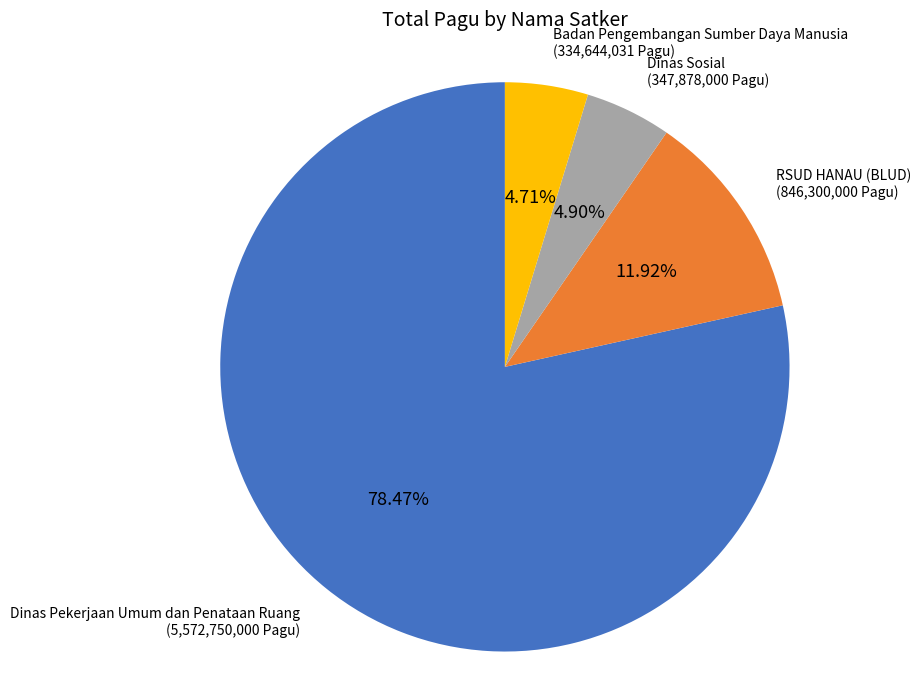

Count the number of slices in the pie.

4